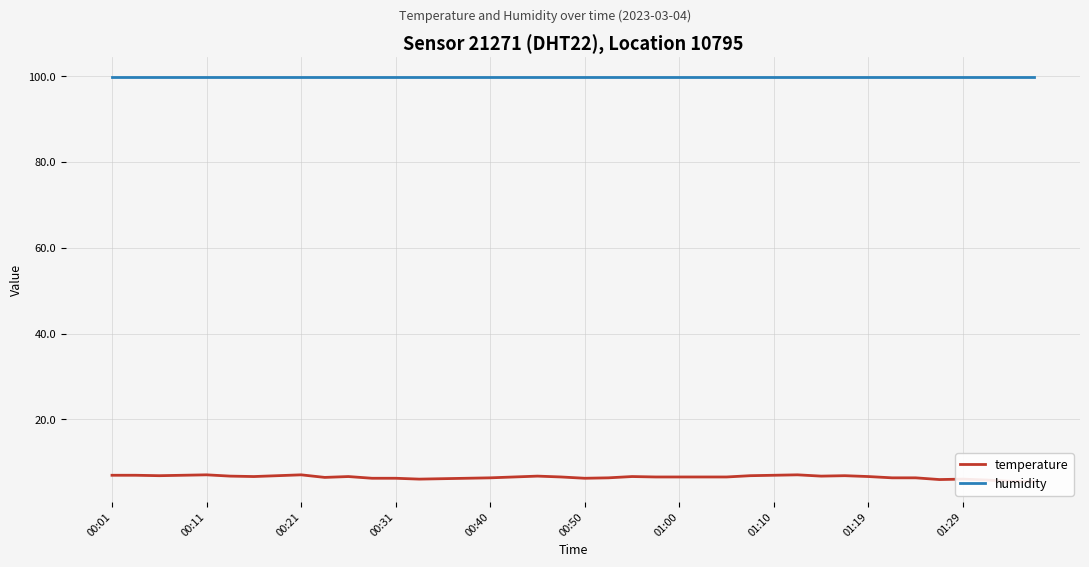

What is the maximum value shown in the chart?

99.9